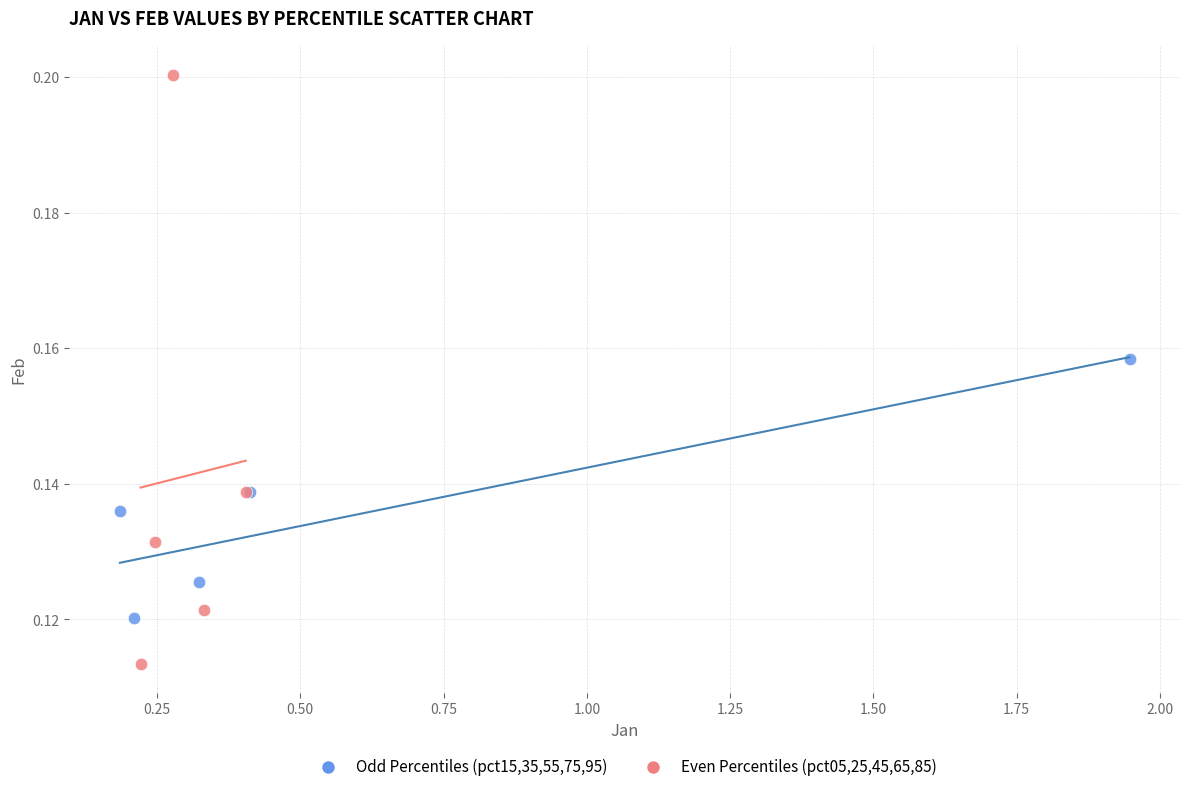

Which series contains the lowest Y value?

Even Percentiles (pct05,25,45,65,85)